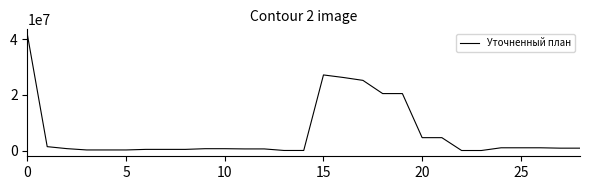

What is the greatest value displayed?

41426276